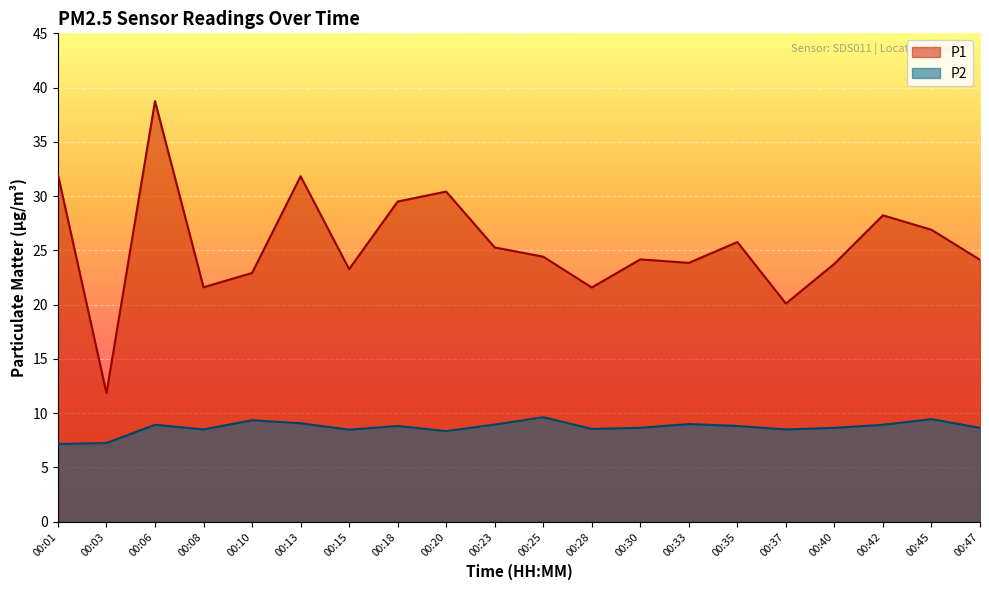

At which label does P1 reach its minimum?

00:03